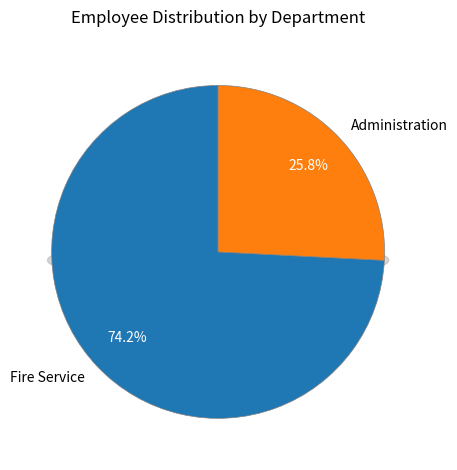

Between Administration and Fire Service, which is larger?

Fire Service